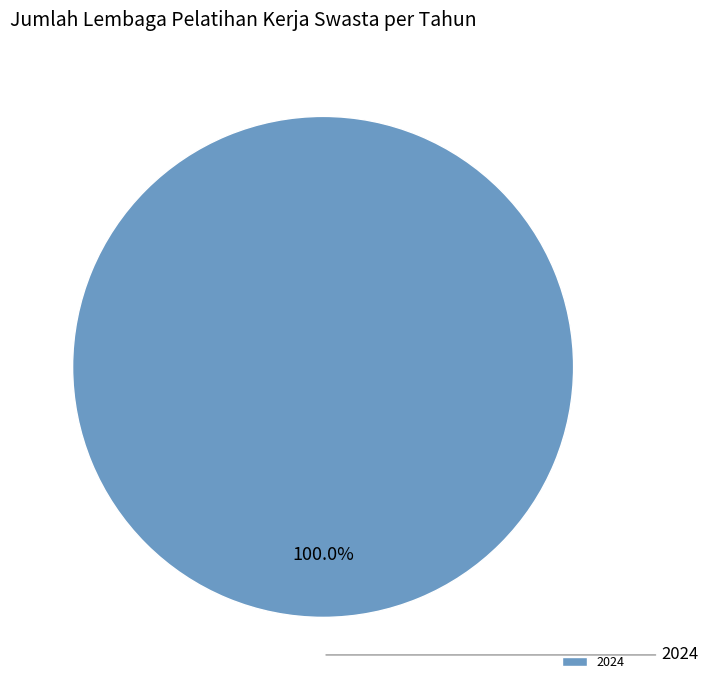

Rank the categories by value from lowest to highest.

2024